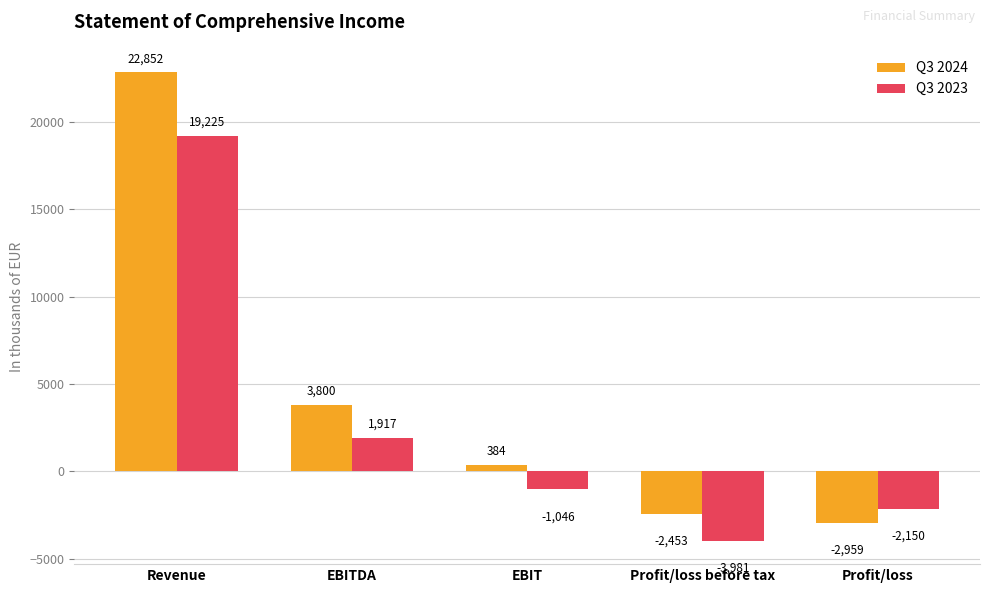

Does the chart contain any negative values?

Yes